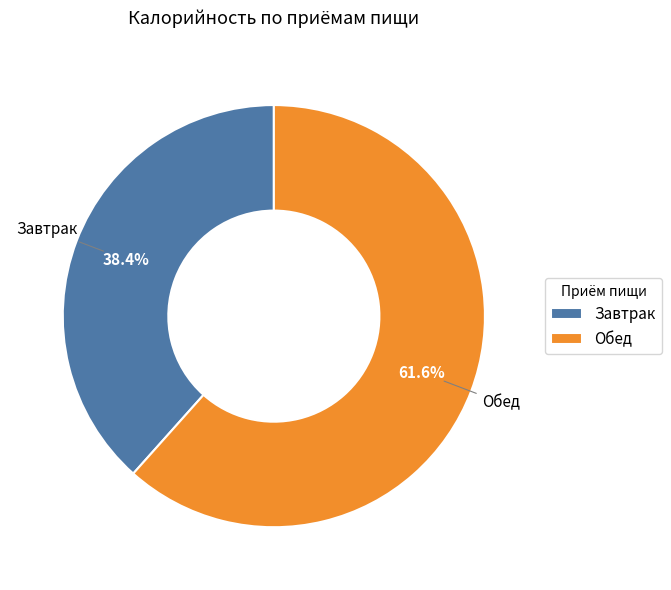

To the nearest percent, what is the difference between the Завтрак and Обед slice percentages?

23%